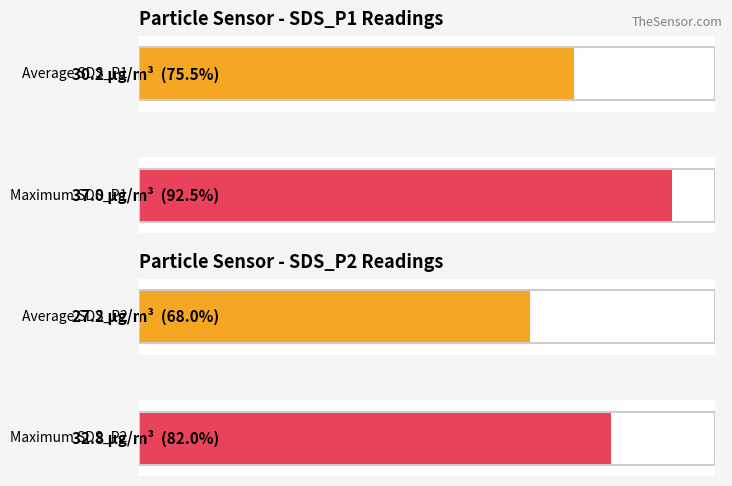

True or false: Average utilization has a value of 17.1 at 3.

False